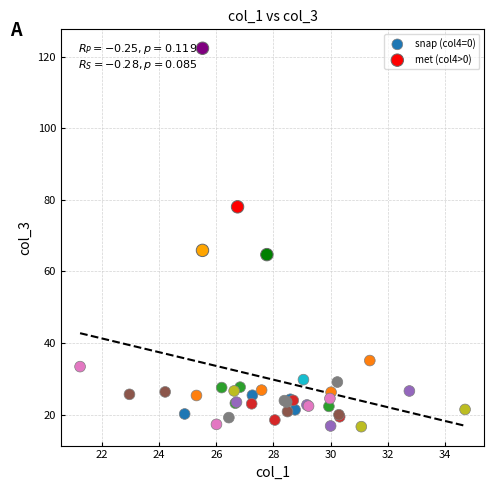

Which series reaches the maximum Y coordinate?

met (col4>0)